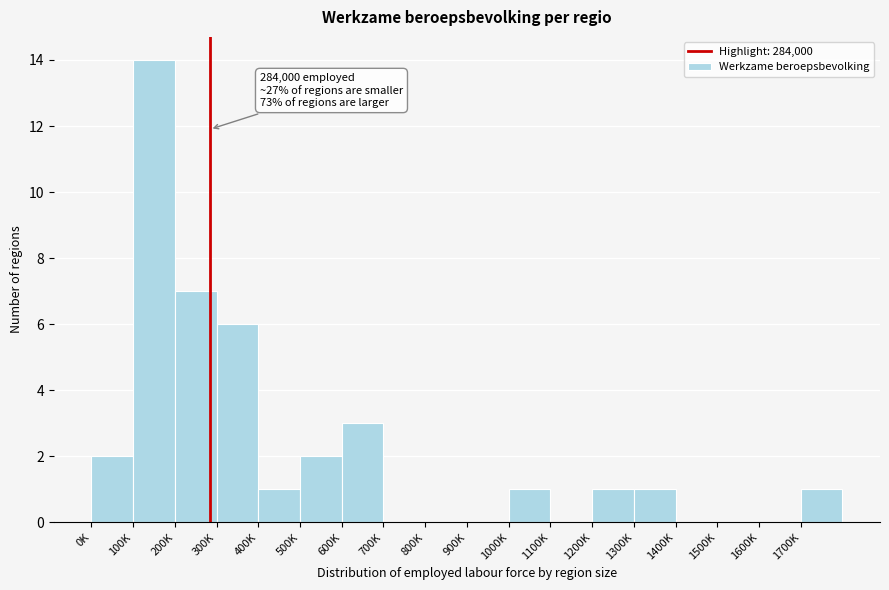

Reading right to left, transcribe all the data shown in this chart.

1700K=1	1600K=0	1500K=0	1400K=0	1300K=1	1200K=1	1100K=0	1000K=1	900K=0	800K=0	700K=0	600K=3	500K=2	400K=1	300K=6	200K=7	100K=14	0K=2